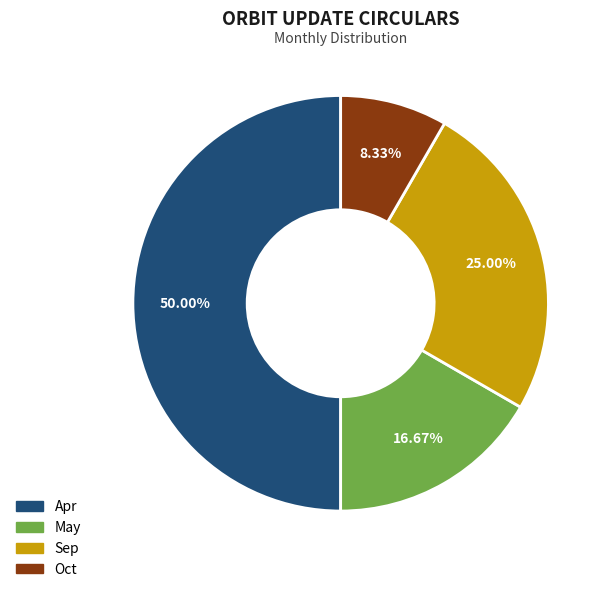

Approximately how many times larger is the value at Sep compared to Oct?

3.0